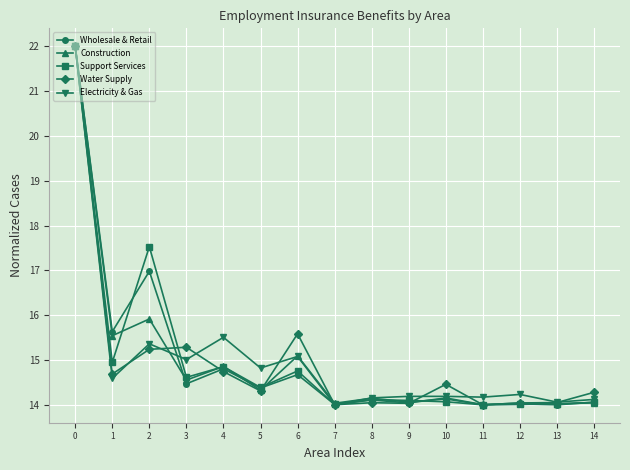

Is the value of Electricity & Gas at 9 greater than the value of Support Services at 10?

Yes